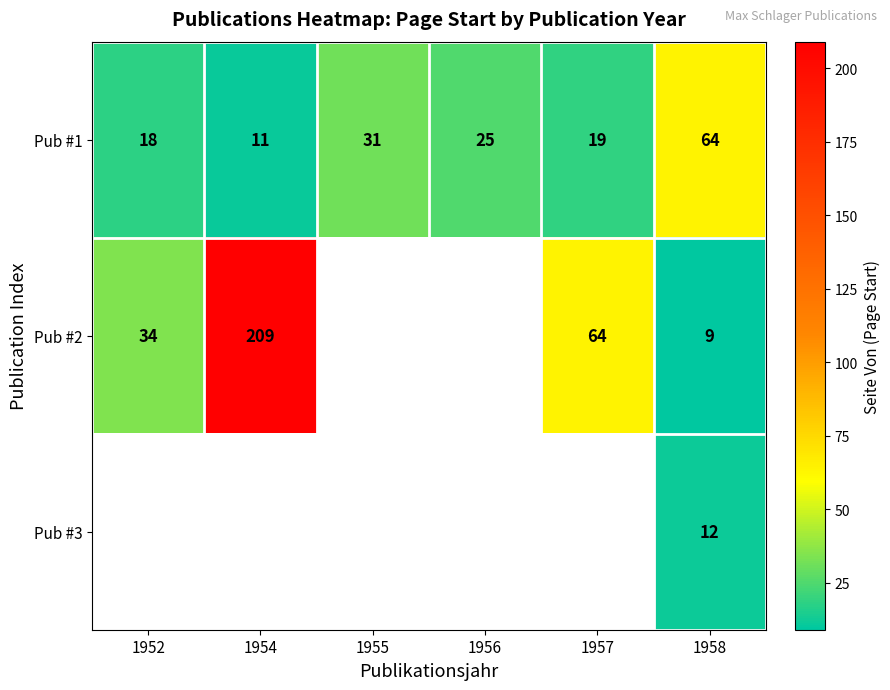

What is the difference between the Pub #2 values at 1954 and 1957?

145